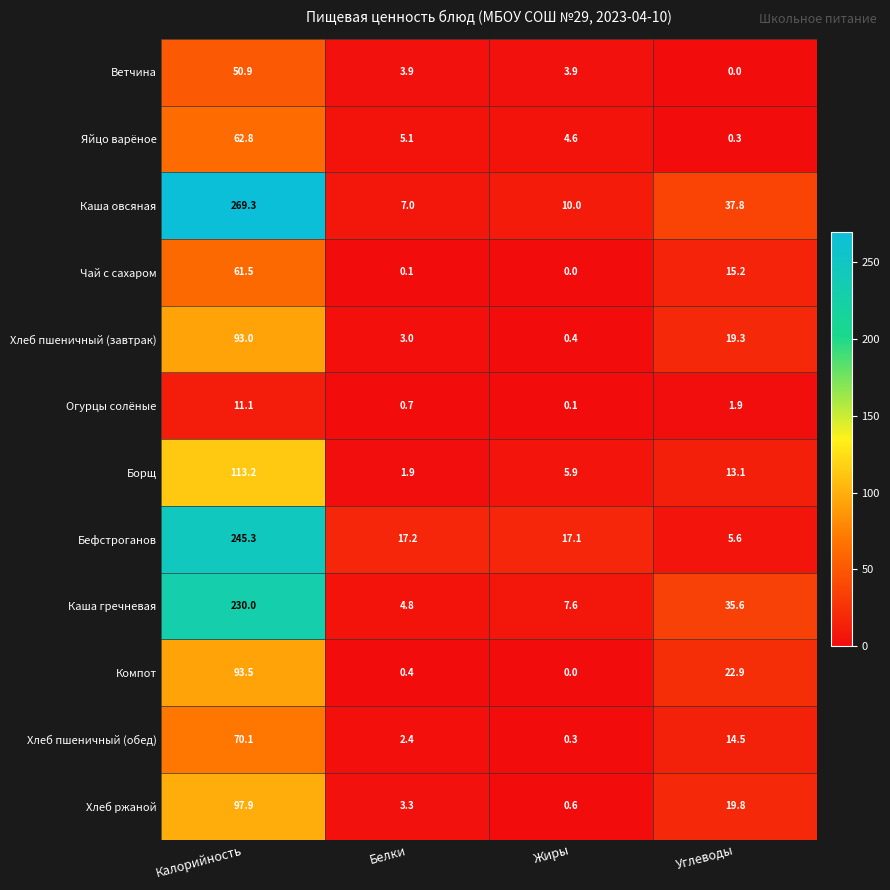

What is the difference between the Чай с сахаром values at Калорийность and Белки?

61.4